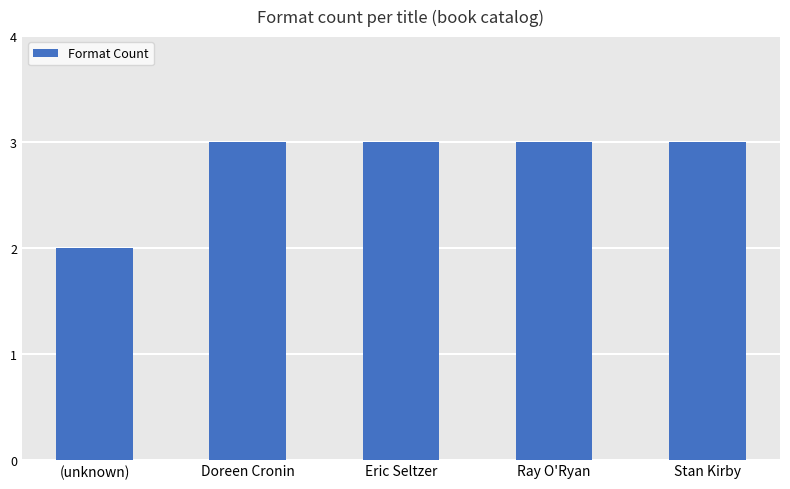

What is the sum of all values?

14